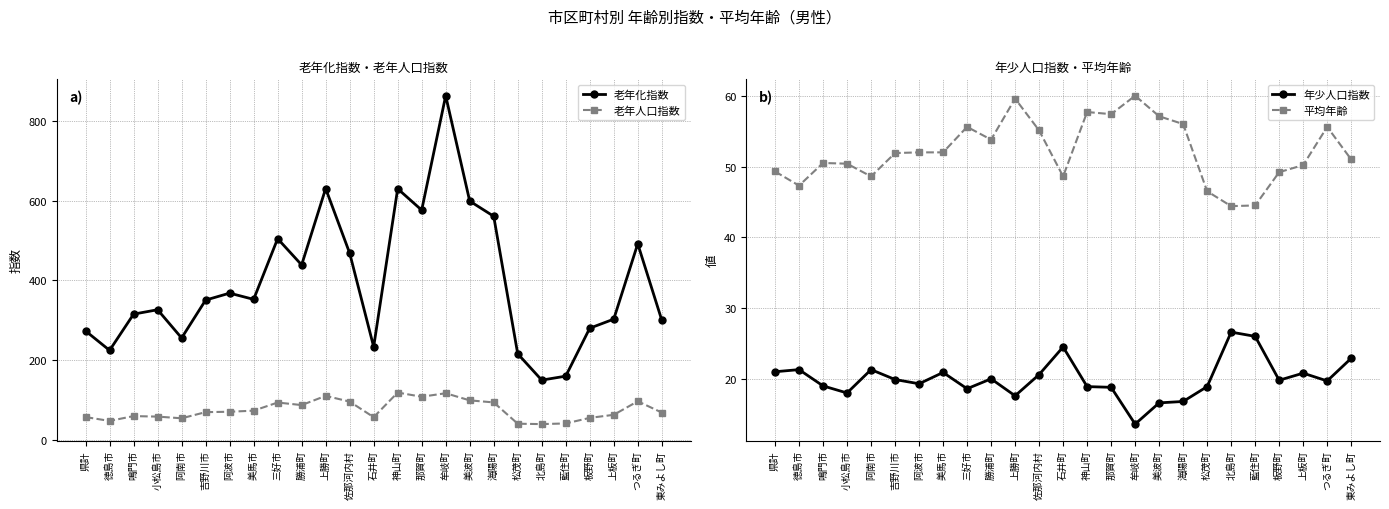

Which series has the largest range (max minus min)?

老年化指数